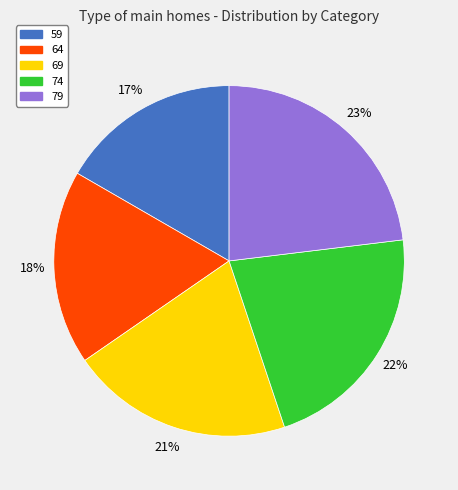

What is the largest slice in the pie chart?

79